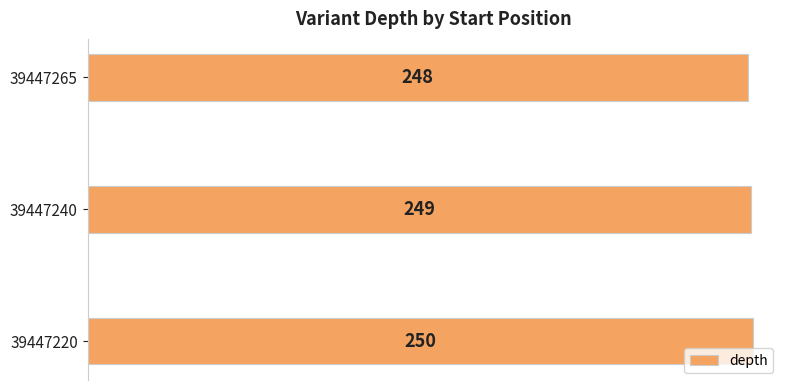

How many distinct data groups are displayed?

1